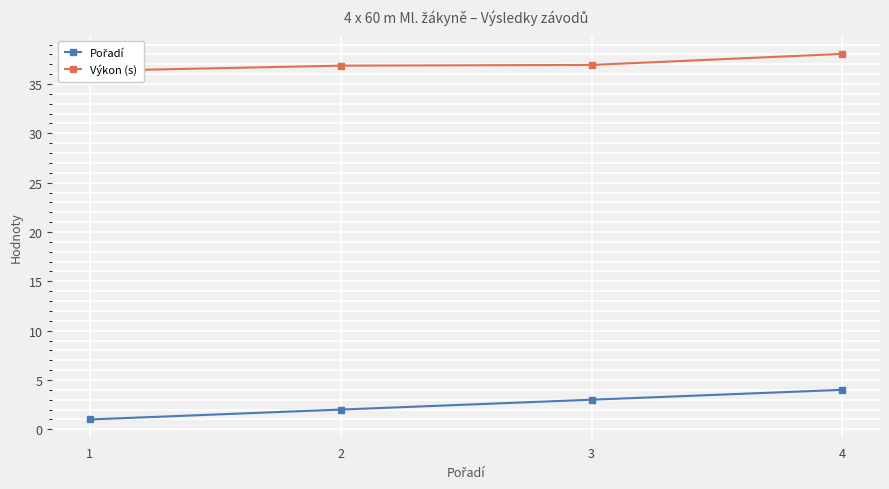

Which series has the widest spread of values?

Pořadí